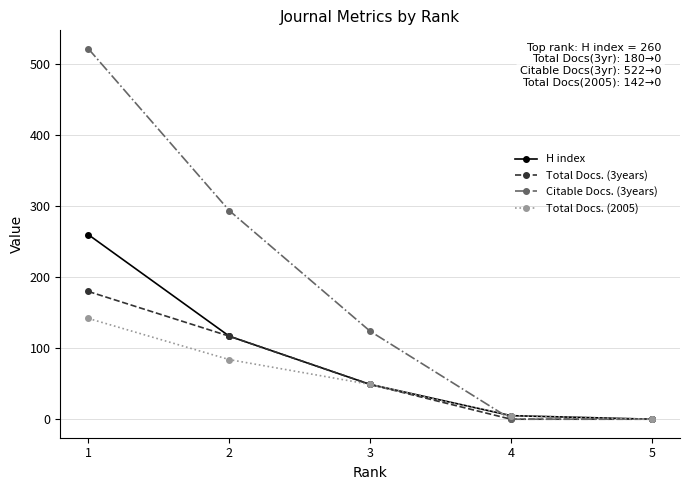

What are all the series names shown in the legend?

H index, Total Docs. (3years), Citable Docs. (3years), Total Docs. (2005)